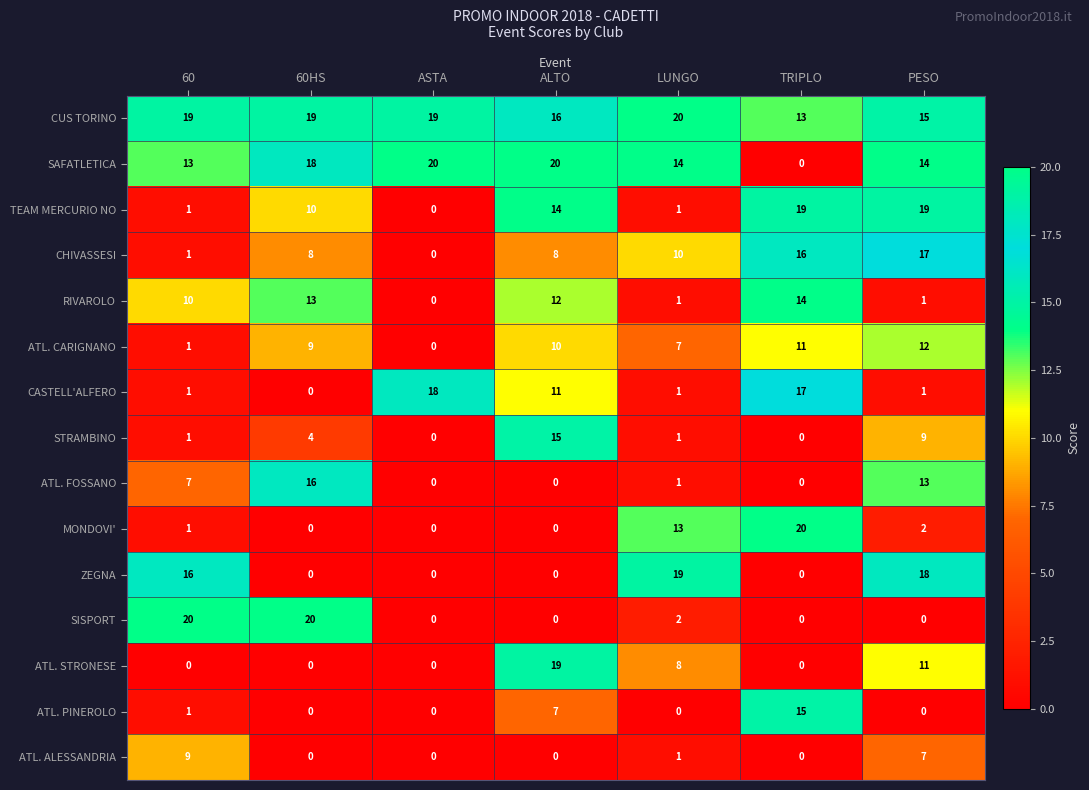

What is the difference between the maximum and minimum values in the MONDOVI' series?

20